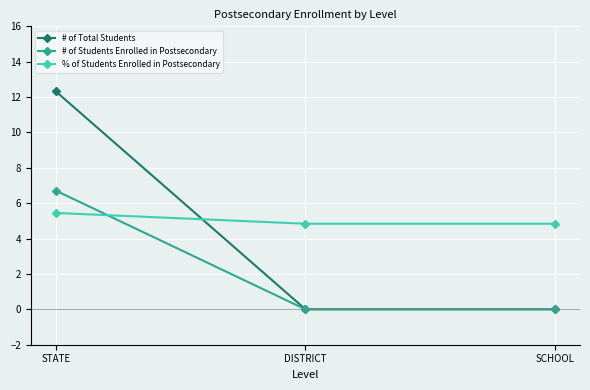

List the series in order of their overall mean, lowest first.

# of Students Enrolled in Postsecondary, # of Total Students, % of Students Enrolled in Postsecondary